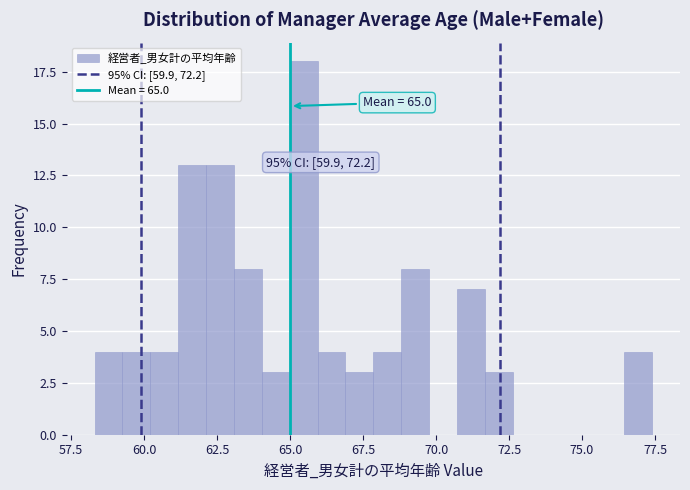

Read against the x-axis, roughly where is the centre of the tallest bar?

65.5